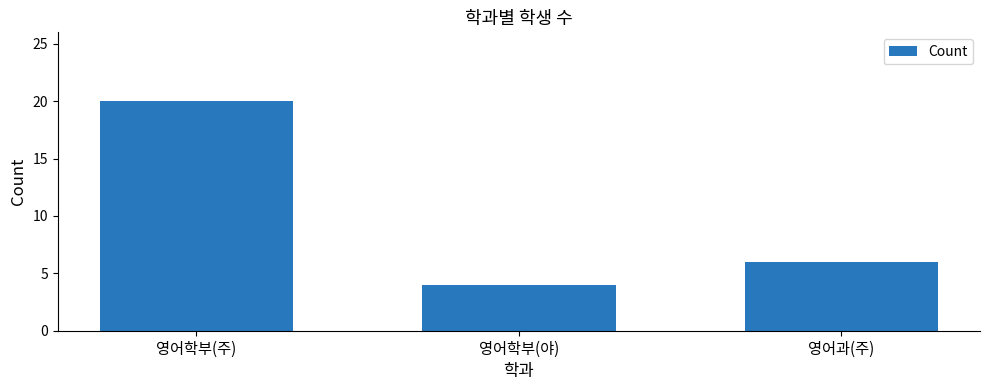

The value at 영어과(주) is 1. True or false?

False